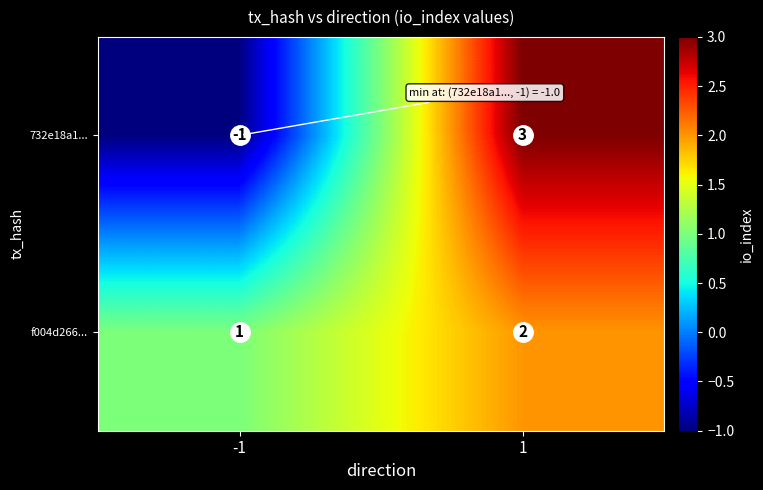

What is the approximate value of 732e18a1... at 1?

3